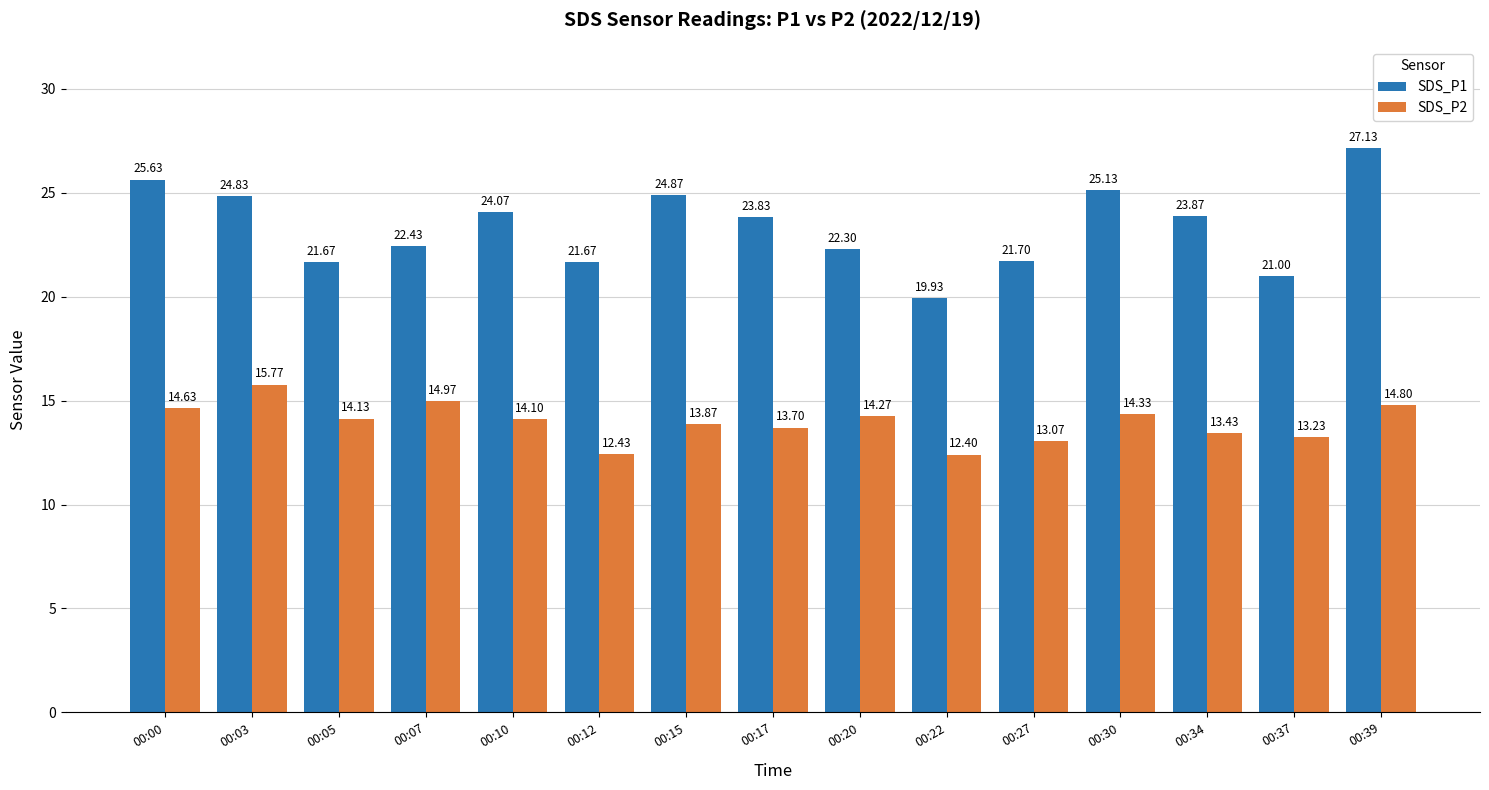

What is the lowest value of the SDS_P1 series?

19.9